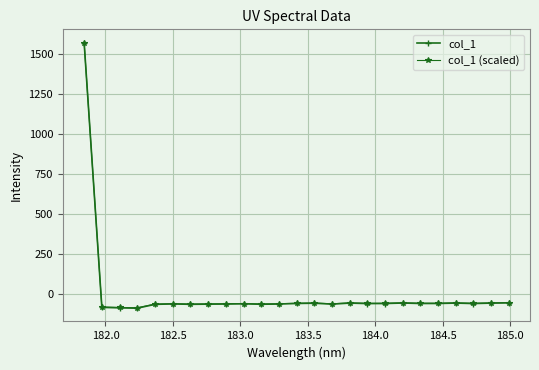

What is the difference between the second highest and second lowest values in the col_1 (scaled) series?

30.2